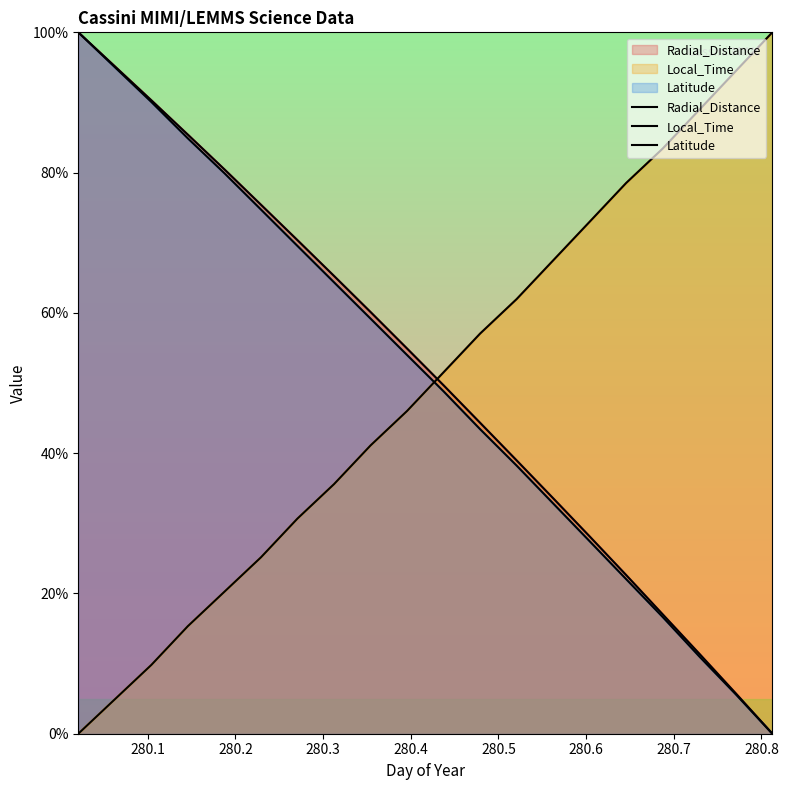

True or false: Local_Time has a value of 140.9 at 16.

False